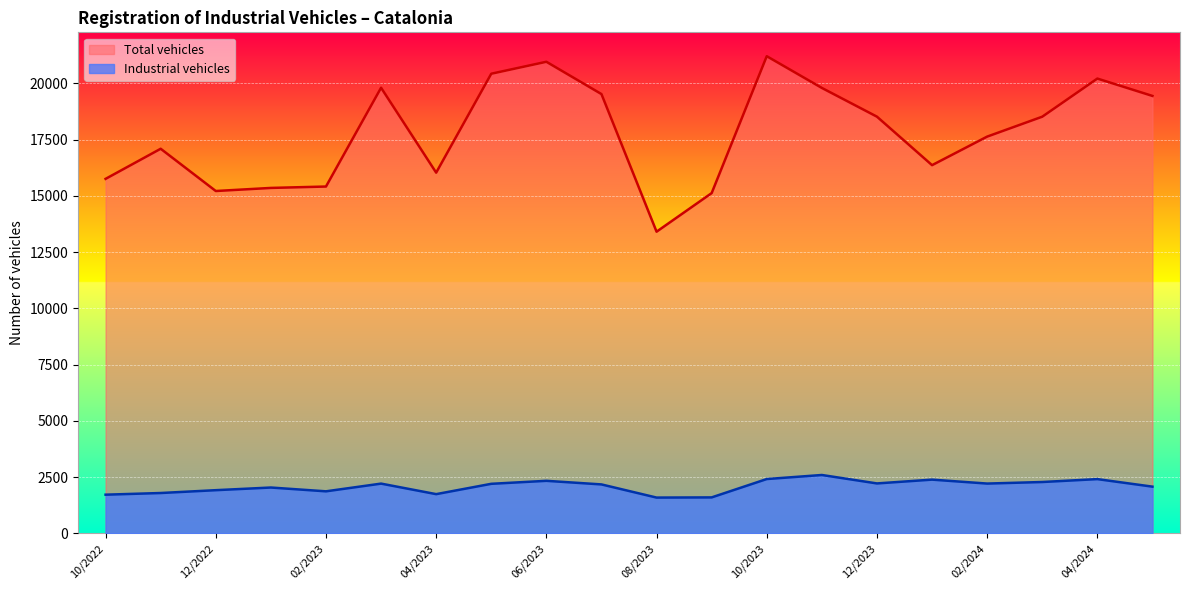

How many lines are shown in the chart?

2